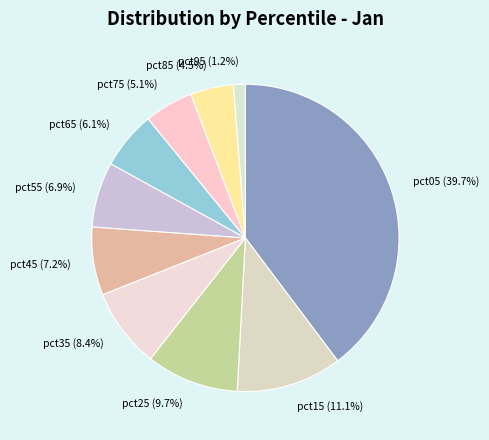

Is there a majority slice in this chart?

No